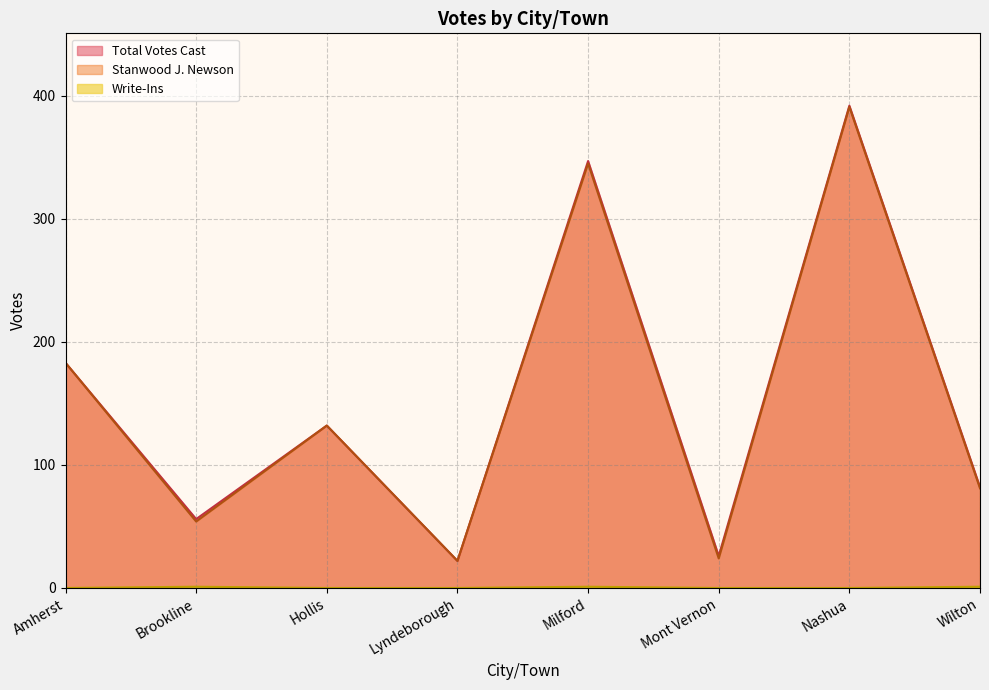

What are all the series names shown in the legend?

Total Votes Cast, Stanwood J. Newson, Write-Ins